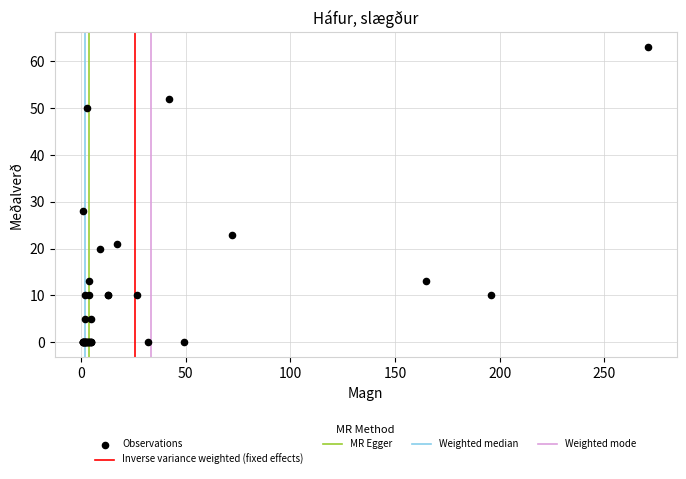

What Y value in the scatter plot is closest to 31?

28